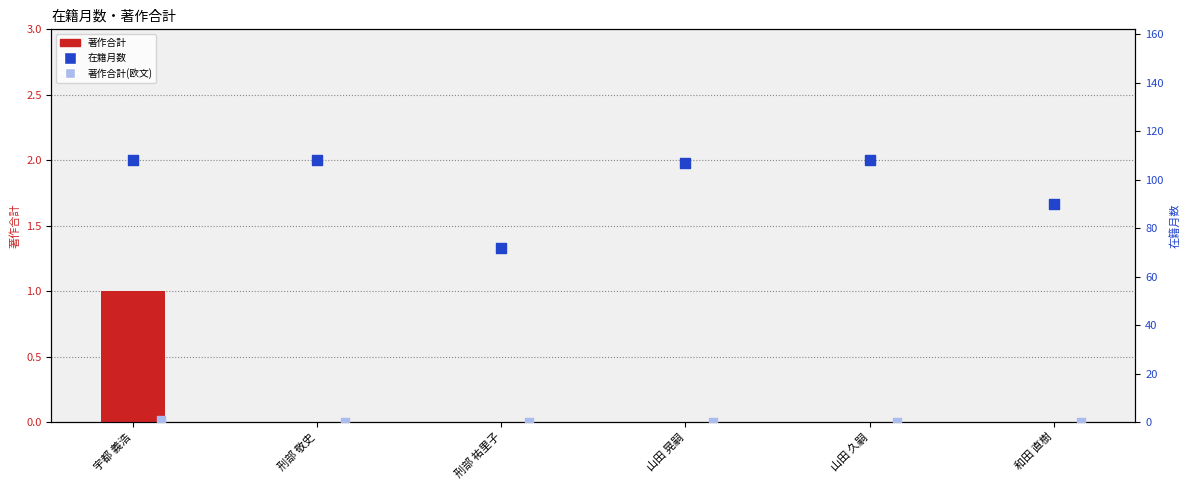

Is the value of 著作合計(欧文) at 山田 晃嗣 greater than the value of 在籍月数 at 和田 直樹?

No